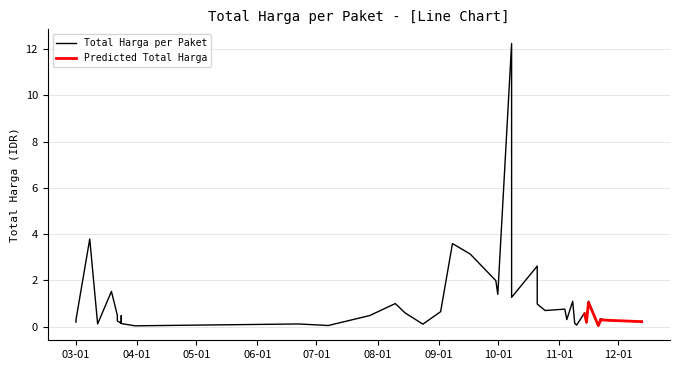

Reading left to right, what are all the values shown in this chart?

0.2	0.3	3.8	0.1	1.5	0.5	0.3	0.1	0.5	0.1	0.0	0.1	0.1	0.5	1.0	0.6	0.1	0.7	3.6	3.1	2.0	1.4	12.2	1.3	2.6	1.0	0.7	0.8	0.3	1.1	0.1	0.1	0.6	0.2	1.1	0.0	0.2	0.3	0.3	0.2